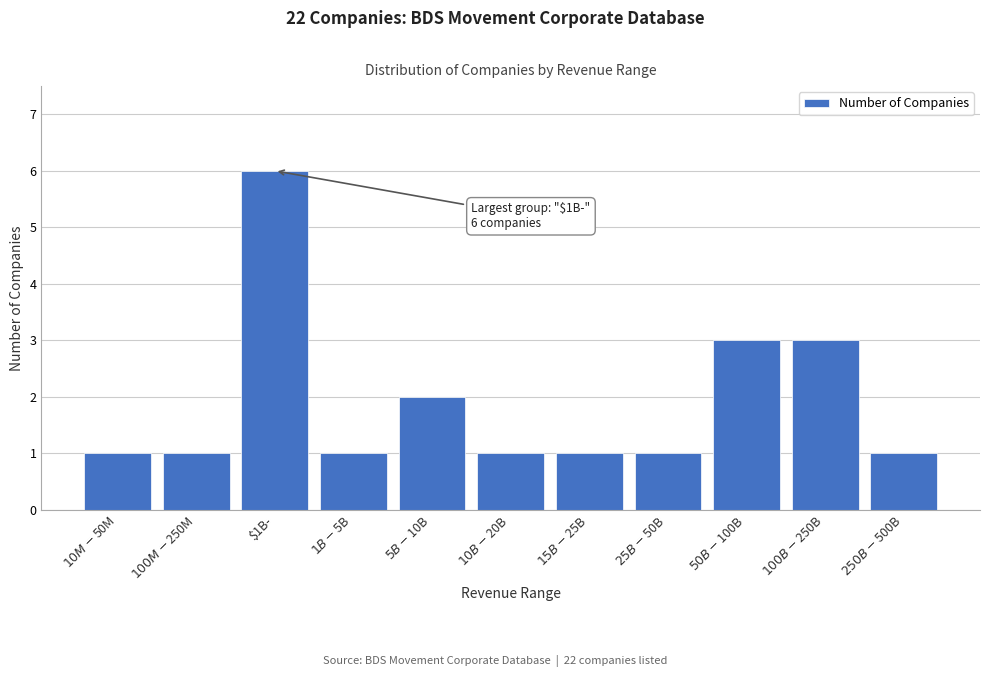

Reading right to left, what are all the values shown in this chart?

1	3	3	1	1	1	2	1	6	1	1